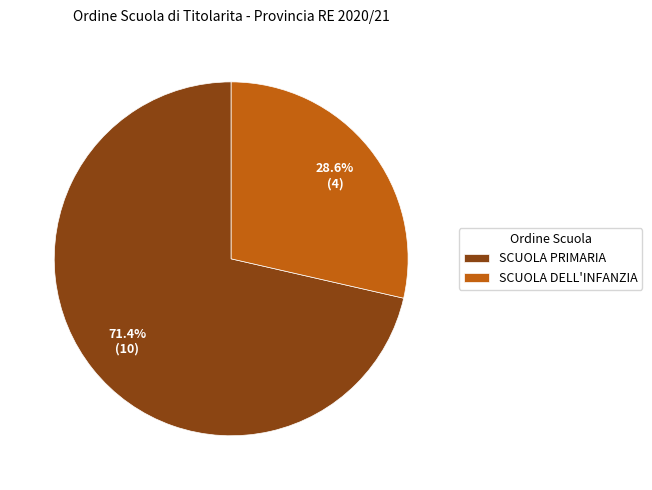

Combined, do SCUOLA DELL'INFANZIA and SCUOLA PRIMARIA account for over 50%?

Yes